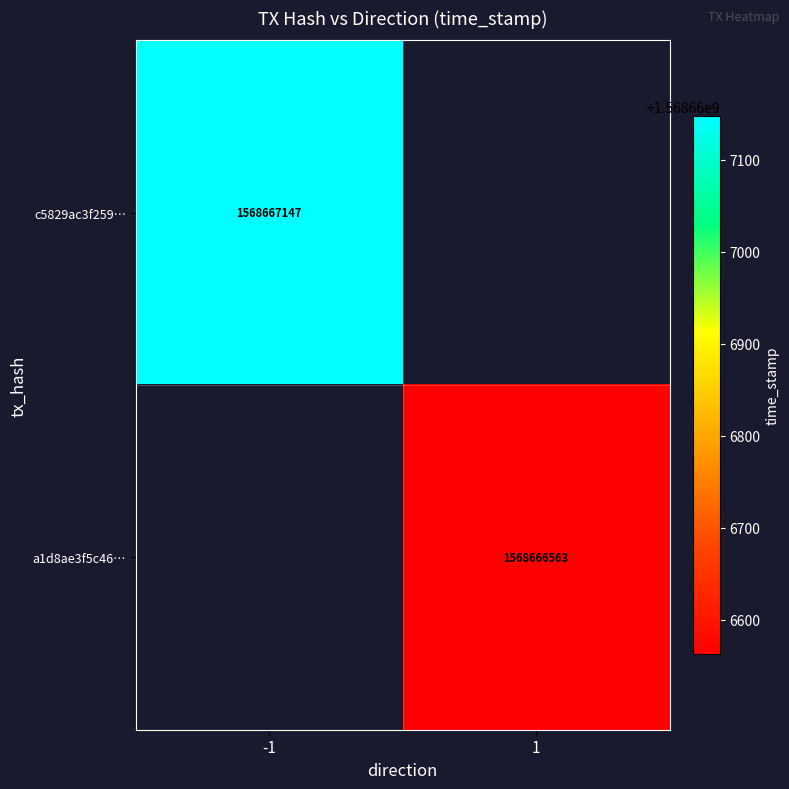

Reading left to right, extract all data points from this chart.

c5829ac3f259dd060bb24cc7f2f9f06453b8adf: direction=-1	time_stamp=1568667147
a1d8ae3f5c4617cc64a3fd18cbe14e2f6525756: direction=1	time_stamp=1568666563